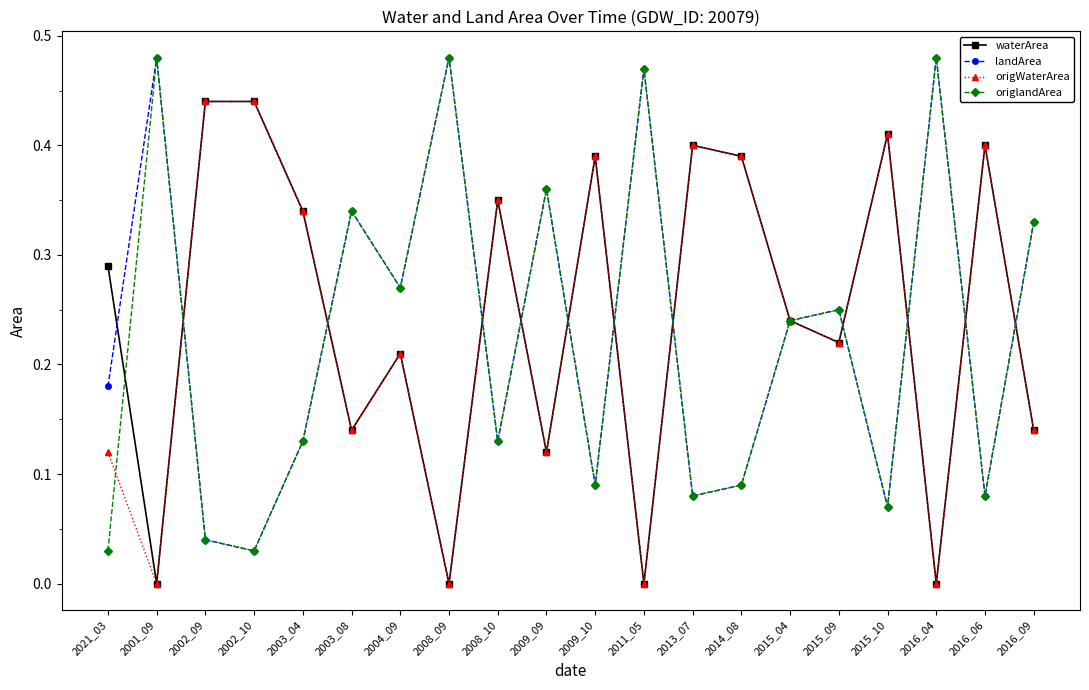

What is the label of the 5th point from the right?

2015_09